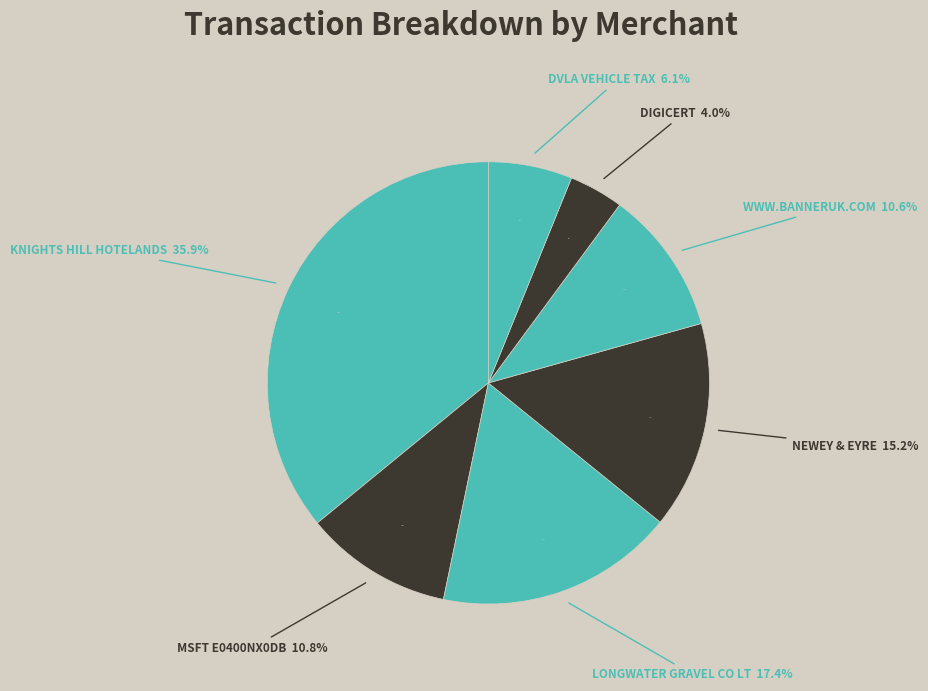

Is it true that DVLA VEHICLE TAX is 6% of the pie?

True